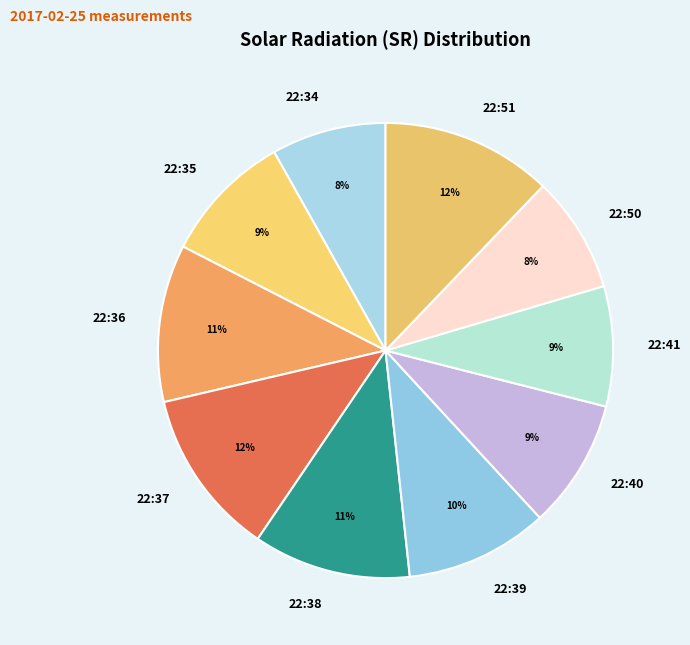

Which has a higher value, 22:40 or 22:50?

22:40